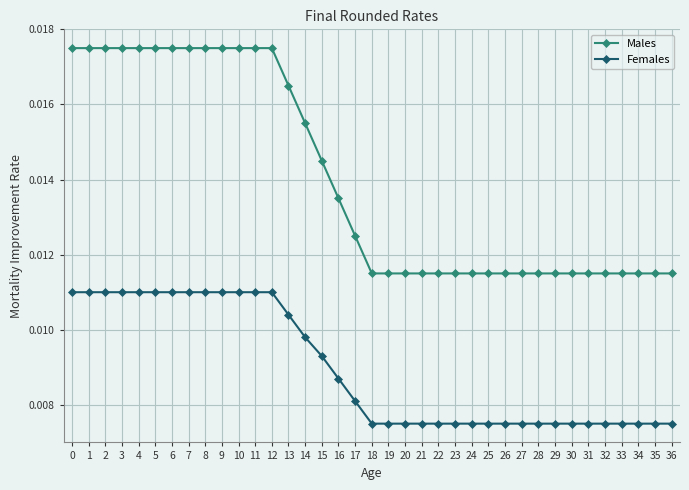

What is the sum of all Females values?

0.3